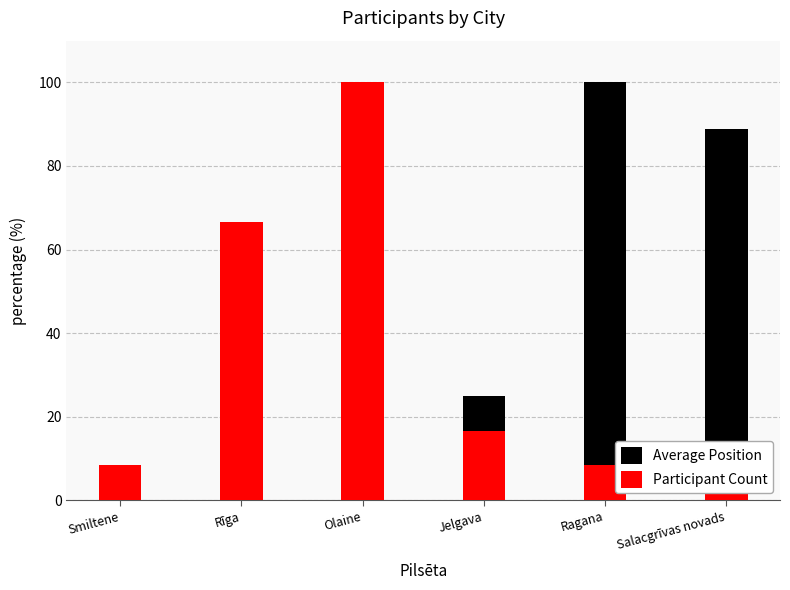

Rank the series at Smiltene from lowest to highest value.

Average Position, Participant Count